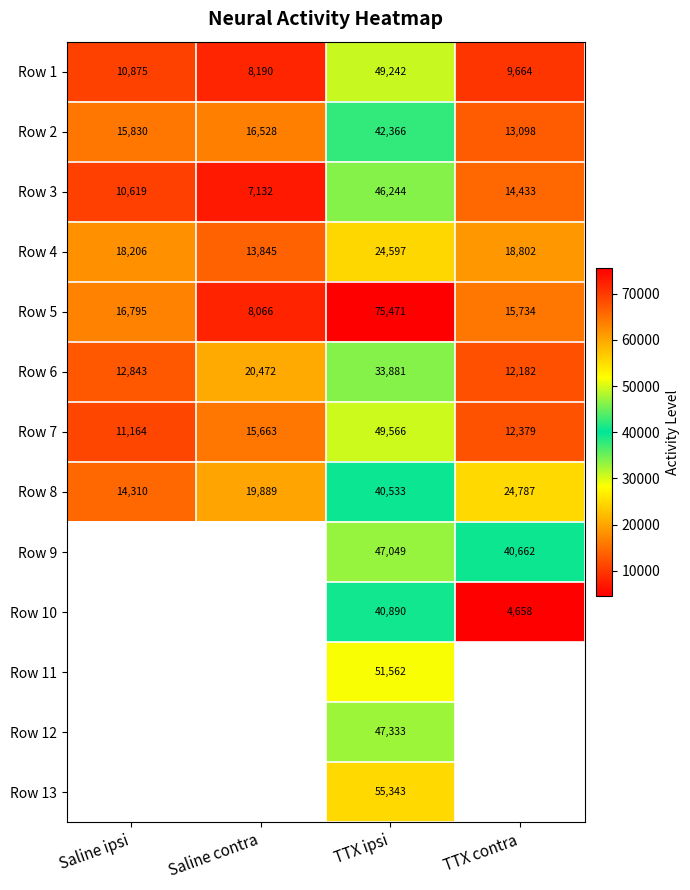

What is the spread (max minus min) of values at TTX ipsi?

50874